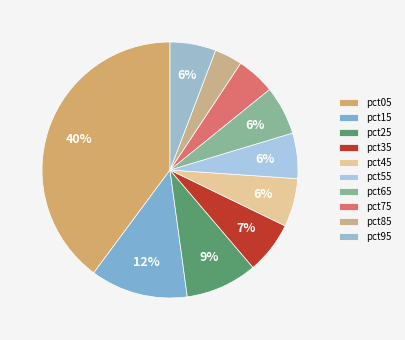

To the nearest percent, what is the difference between the largest and smallest slice percentages?

36%